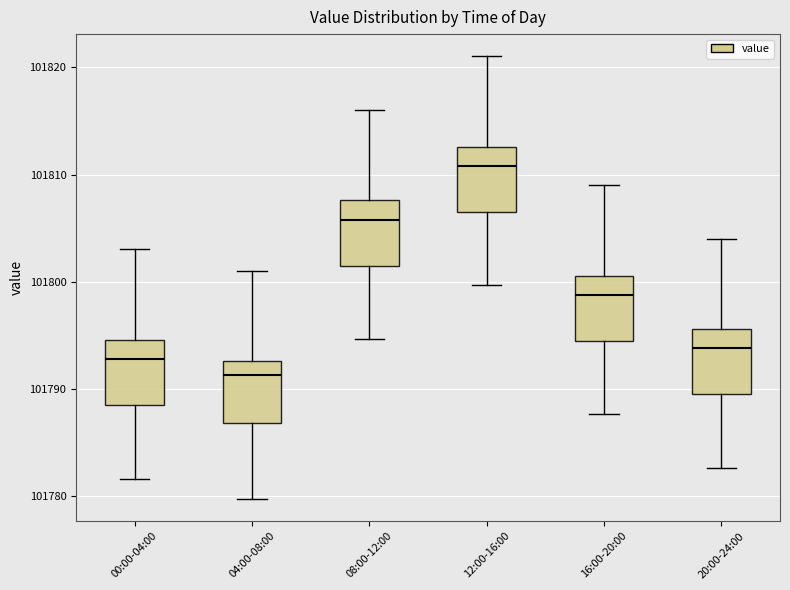

Which box has the highest median line?

12:00-16:00